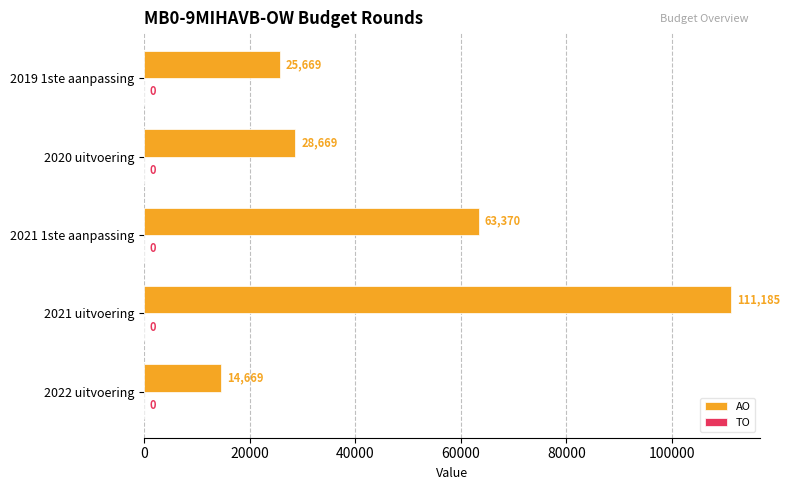

What is the change in value from 2021 1ste aanpassing to 2019 1ste aanpassing?

-37701